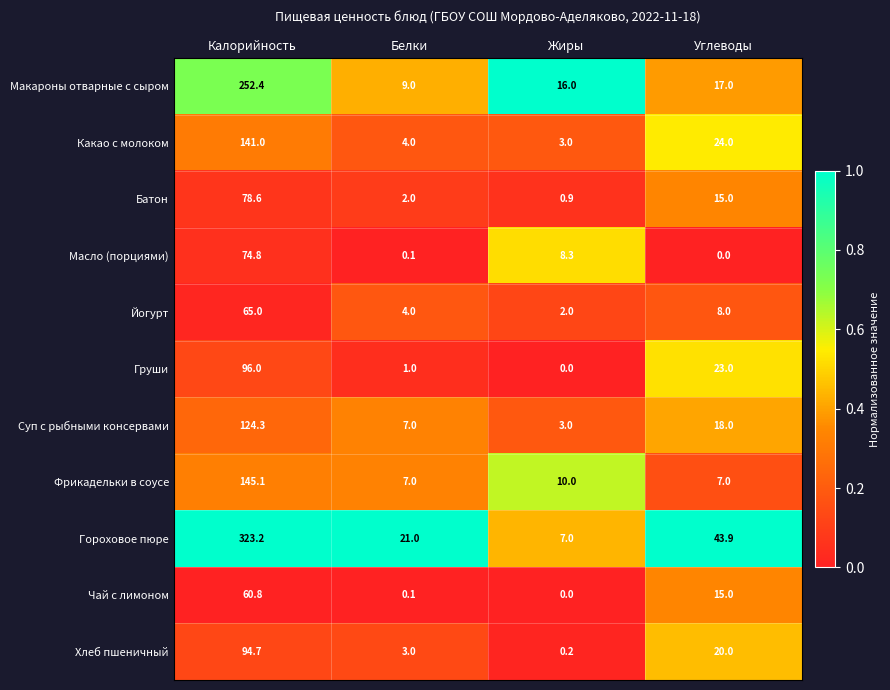

What is the approximate value of Груши at Белки?

1.0